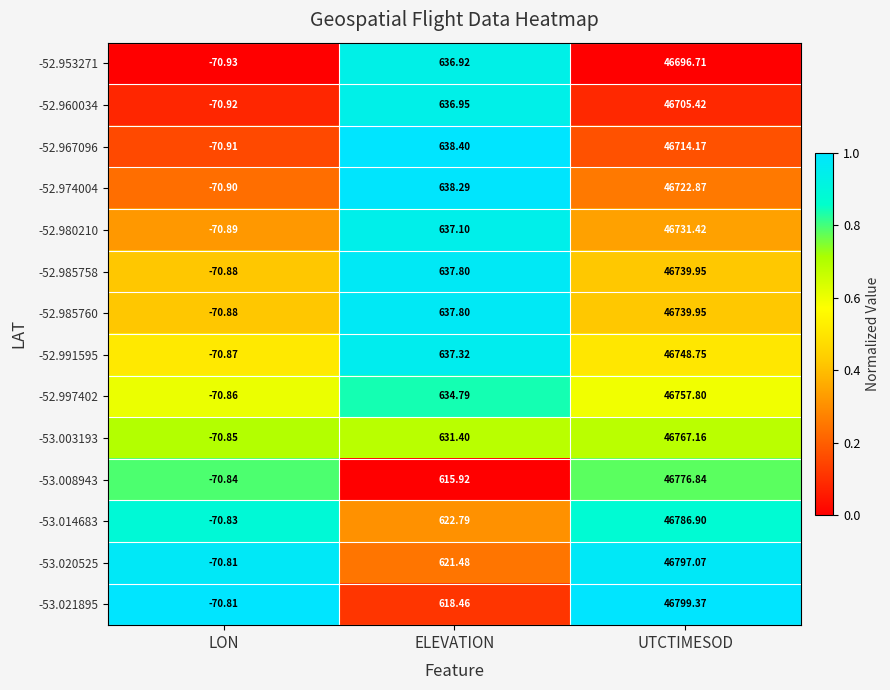

Which series has the largest range (max minus min)?

-53.021895